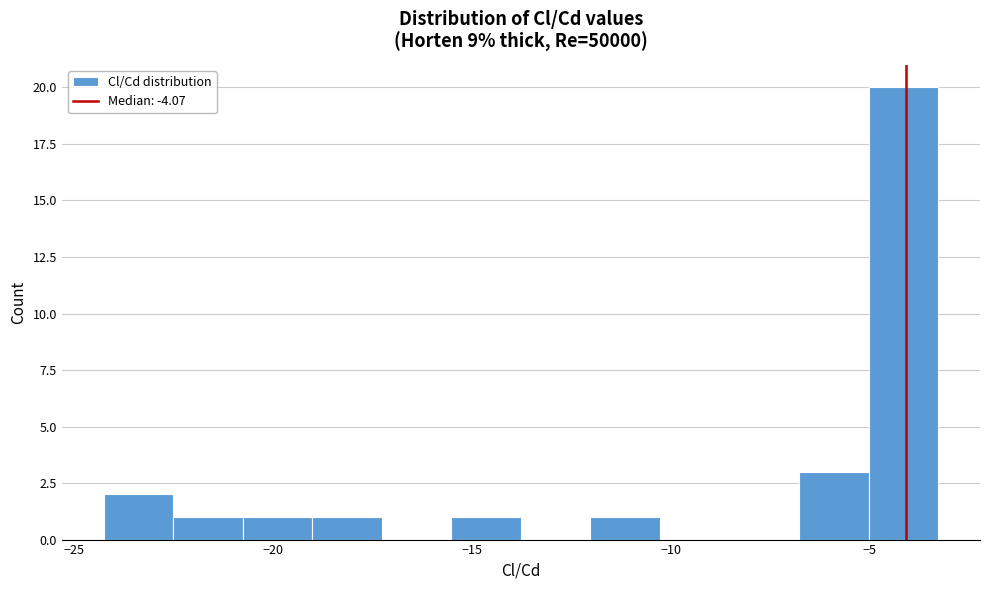

Read against the x-axis, roughly where is the centre of the tallest bar?

-4.0